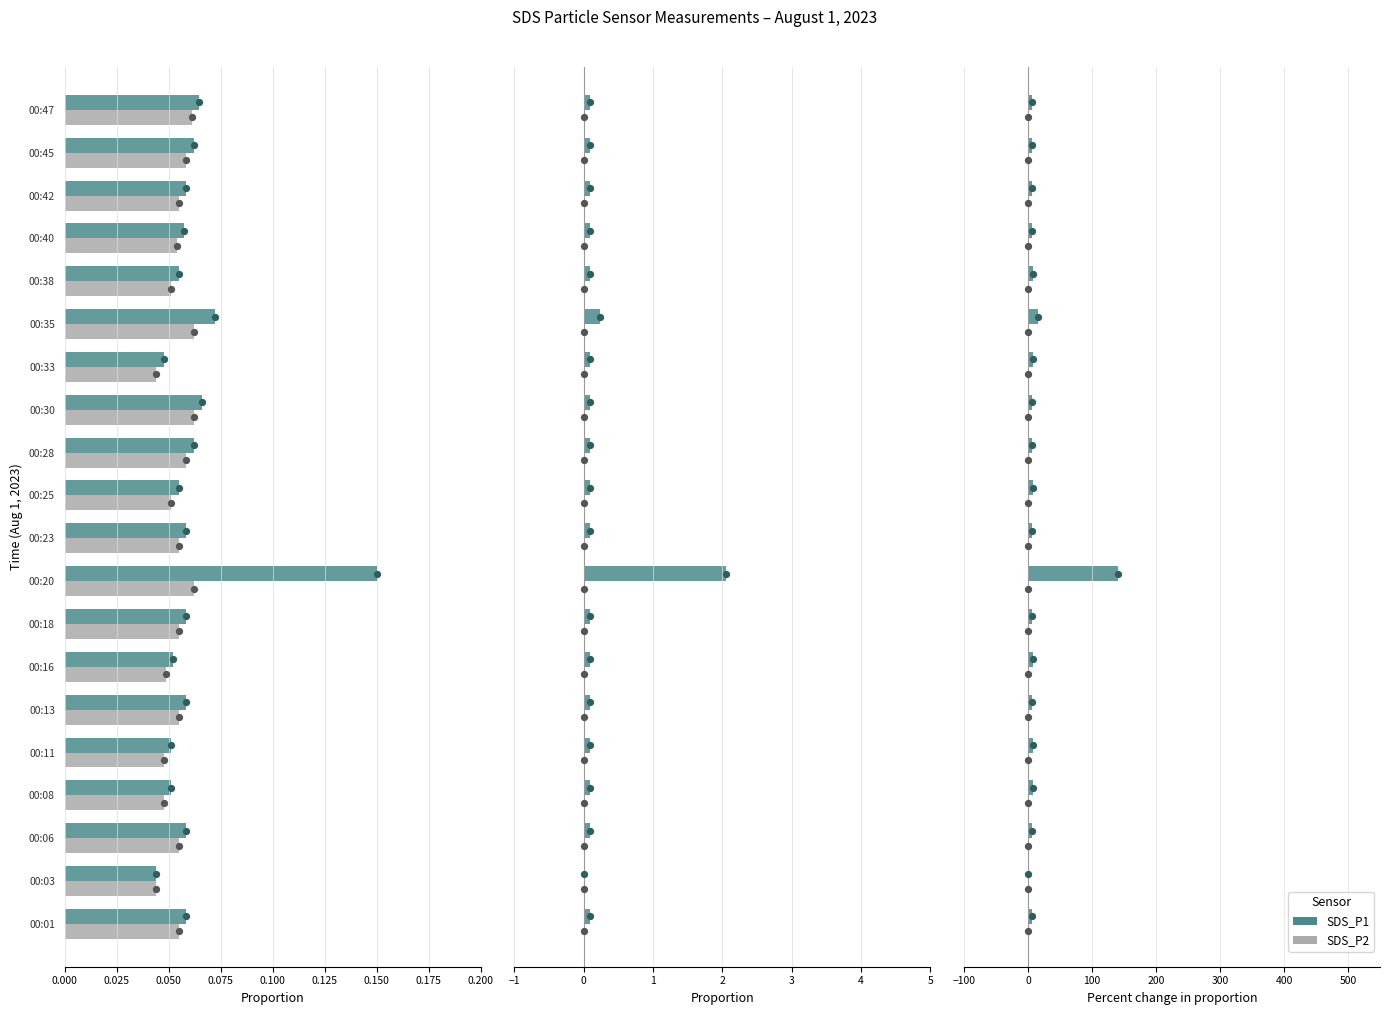

Which series reaches the maximum Y coordinate?

SDS_P1